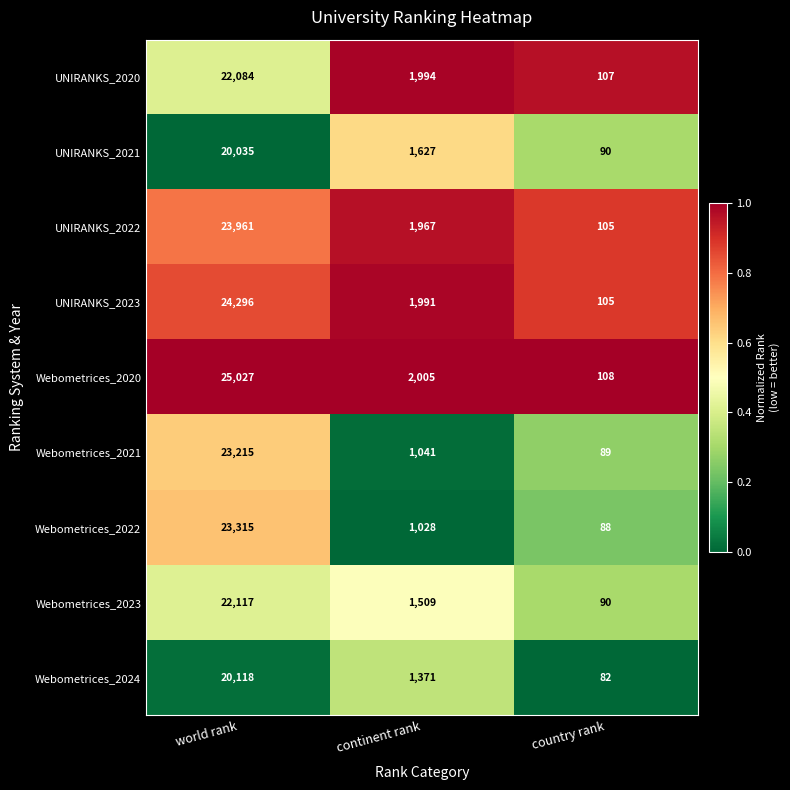

What is the difference between the UNIRANKS_2021 values at continent rank and country rank?

1537